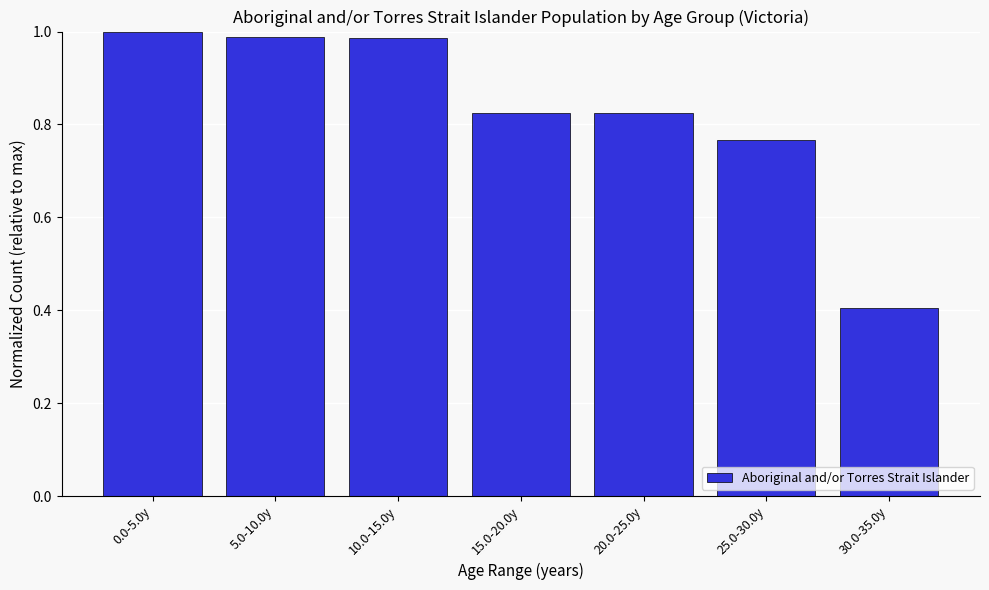

What is the label of the 5th bar from the right?

10.0-15.0y